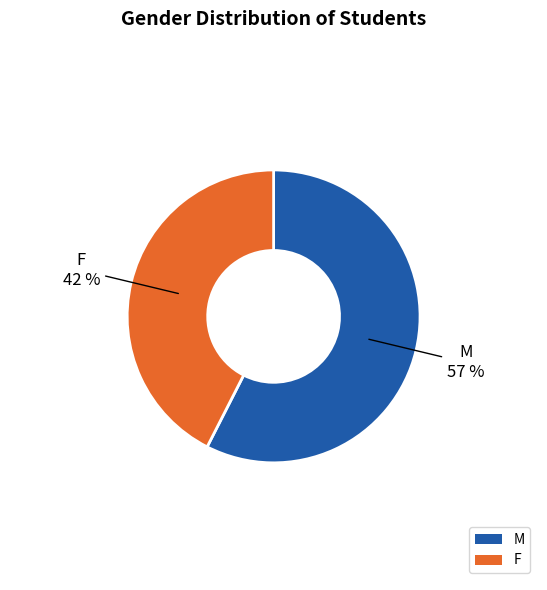

To the nearest percent, what is the combined percentage of F and M?

100%